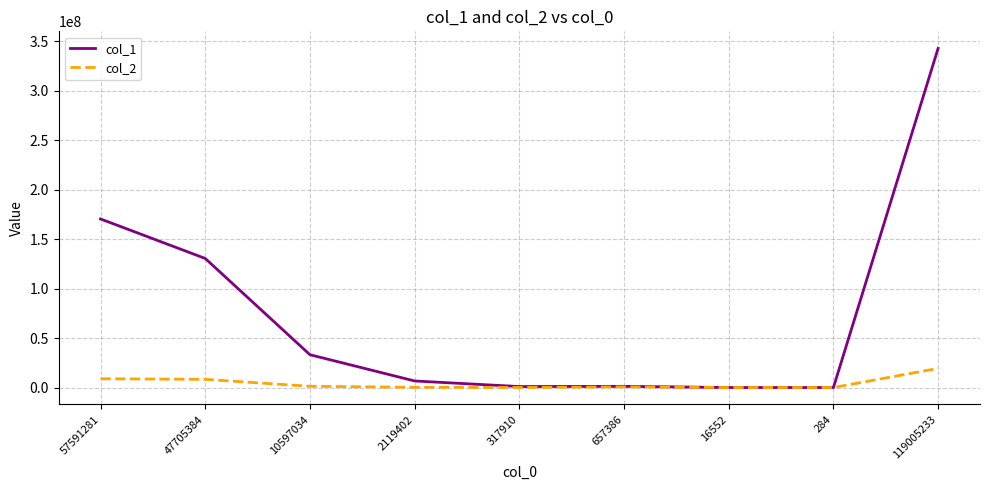

Which series has the widest spread of values?

col_1